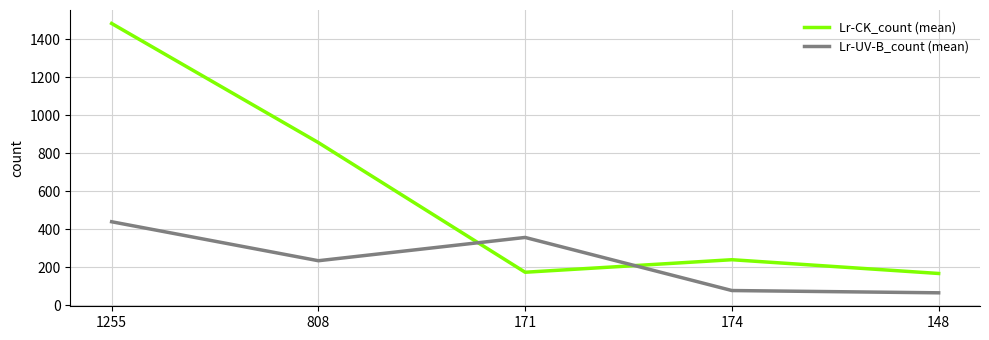

True or false: Lr-UV-B_count (mean) and Lr-CK_count (mean) cross at least once.

True